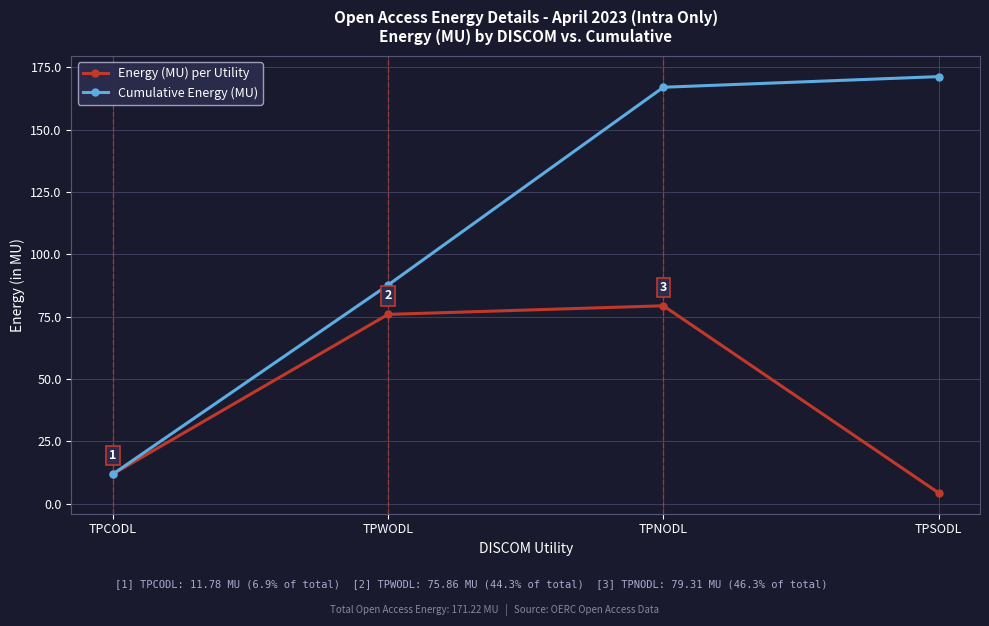

List the series in order of their overall mean, lowest first.

Energy (MU) per Utility, Cumulative Energy (MU)